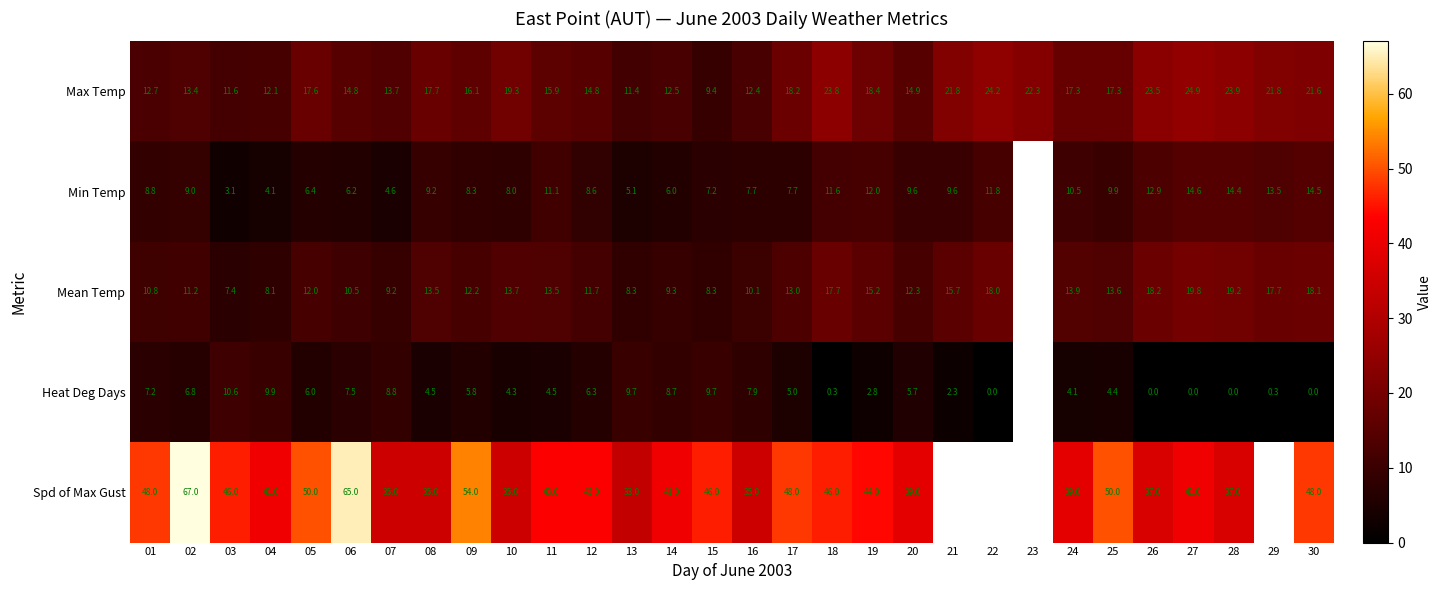

The Spd of Max Gust series shows 65.5 at 25. True or false?

False